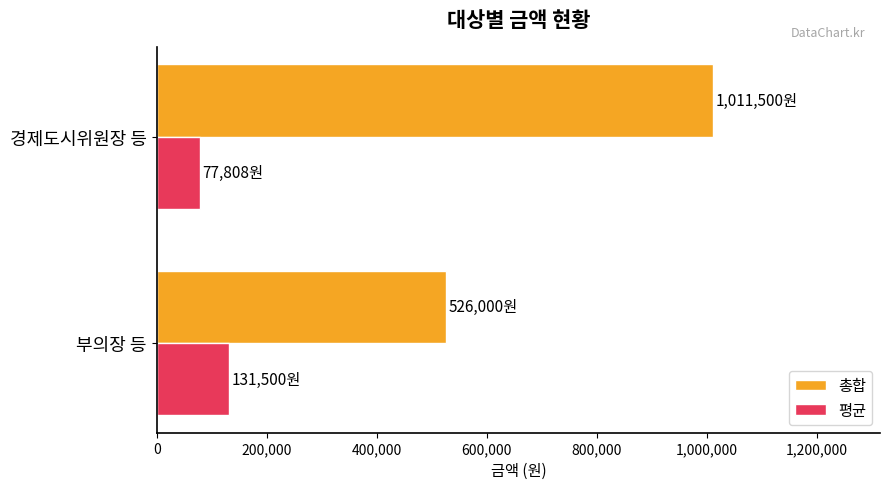

Rank the categories by 평균 value from lowest to highest.

경제도시위원장 등, 부의장 등